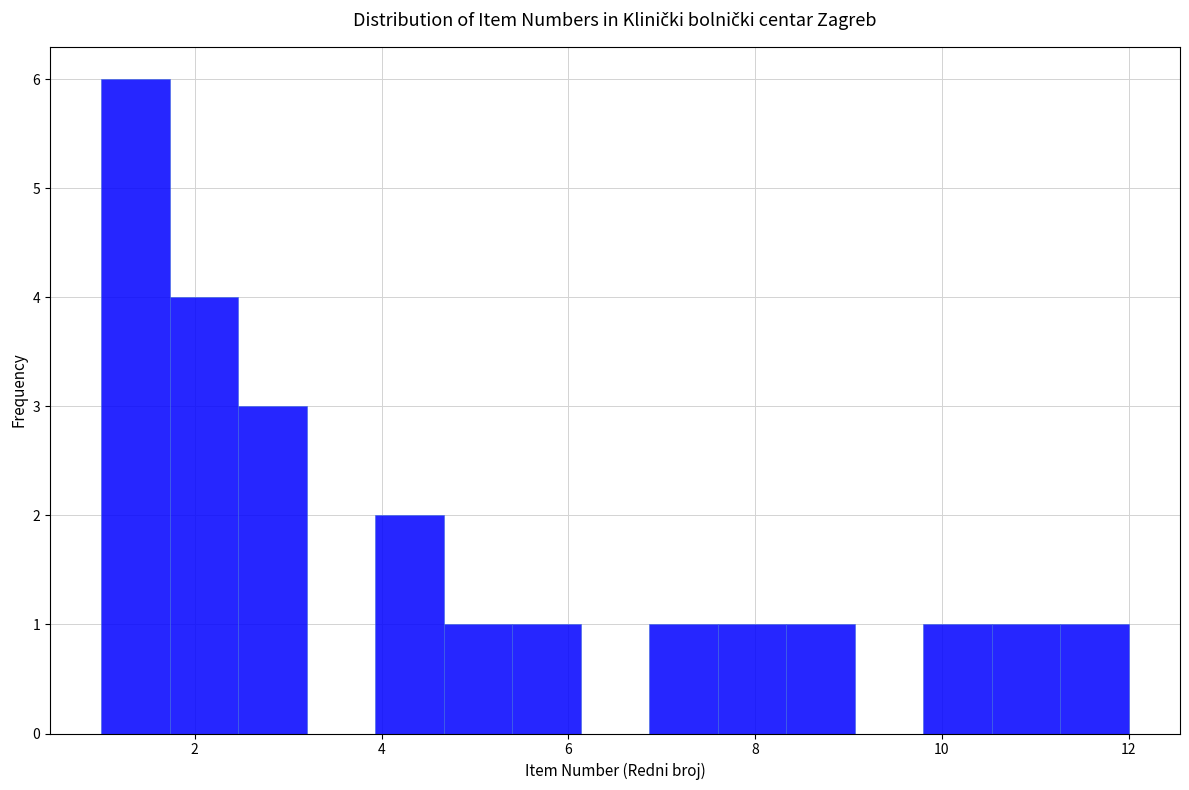

Read against the x-axis, roughly where is the centre of the tallest bar?

1.4